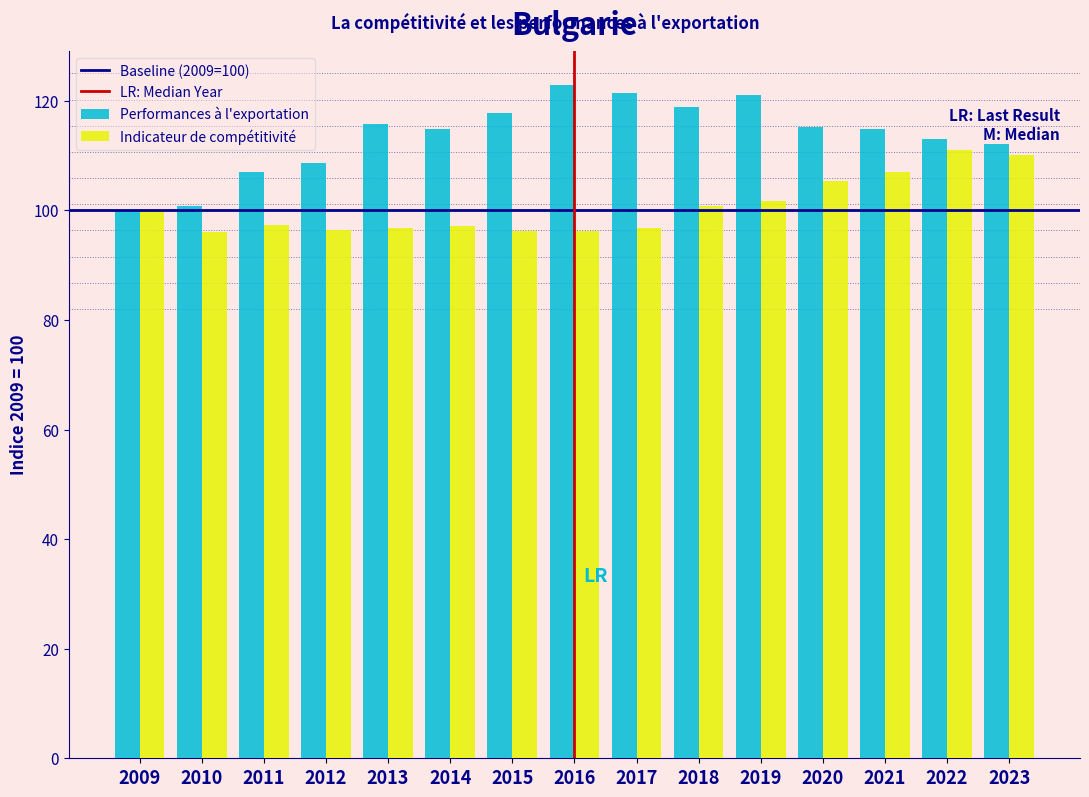

Rank the series by their maximum value, from highest to lowest.

Performances à l'exportation, Indicateur de compétitivité